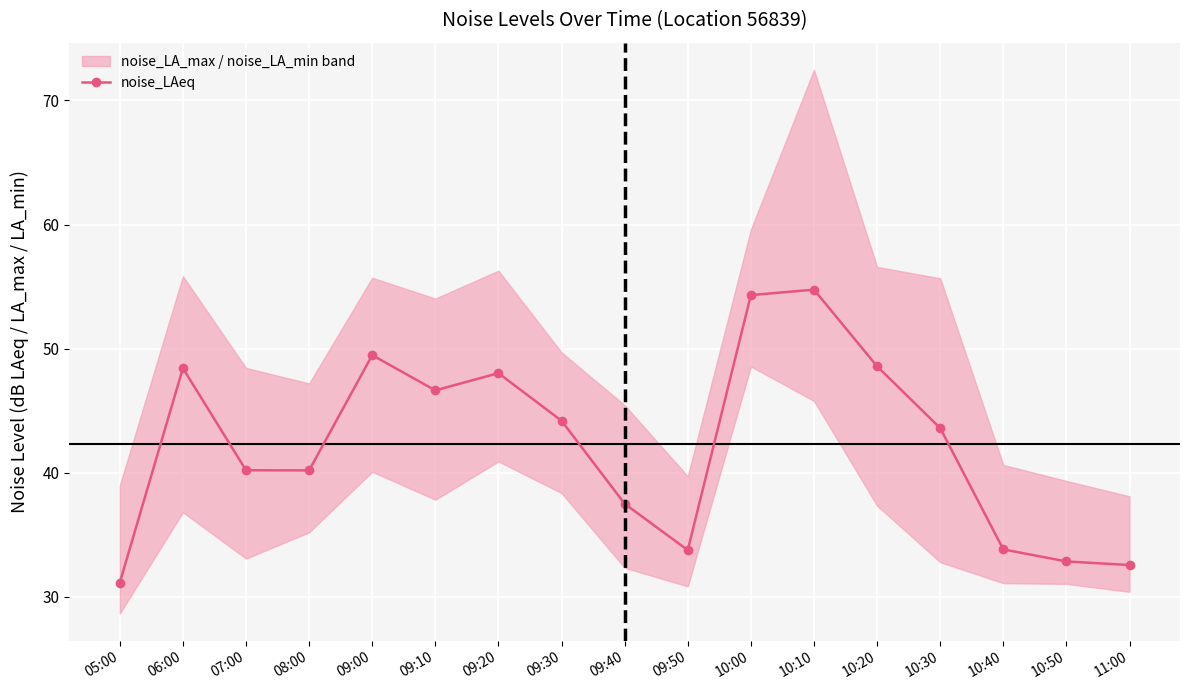

What is the maximum value shown in the chart?

54.8